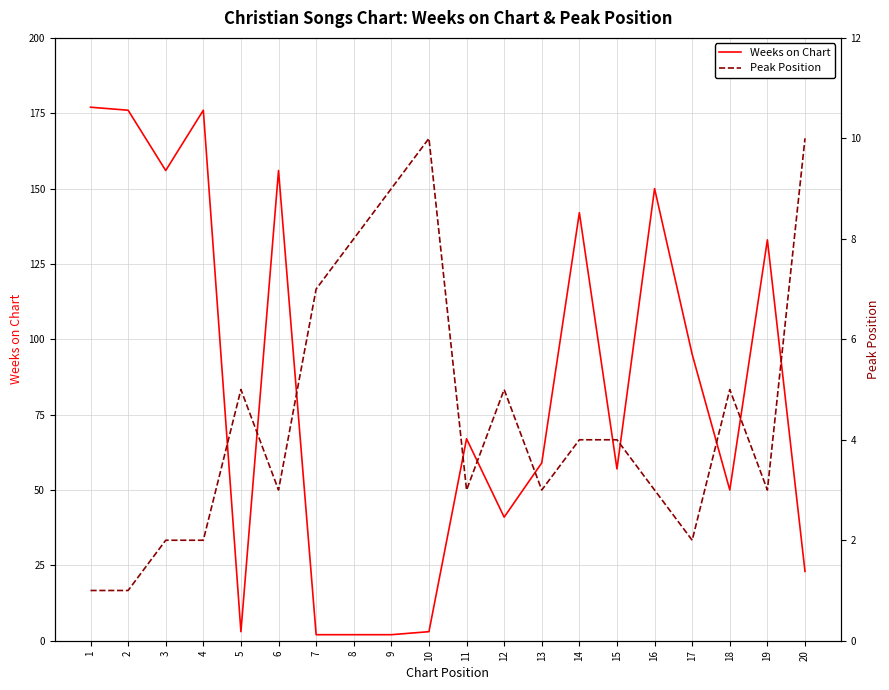

Is it true that Weeks on Chart equals 57 at 15?

True